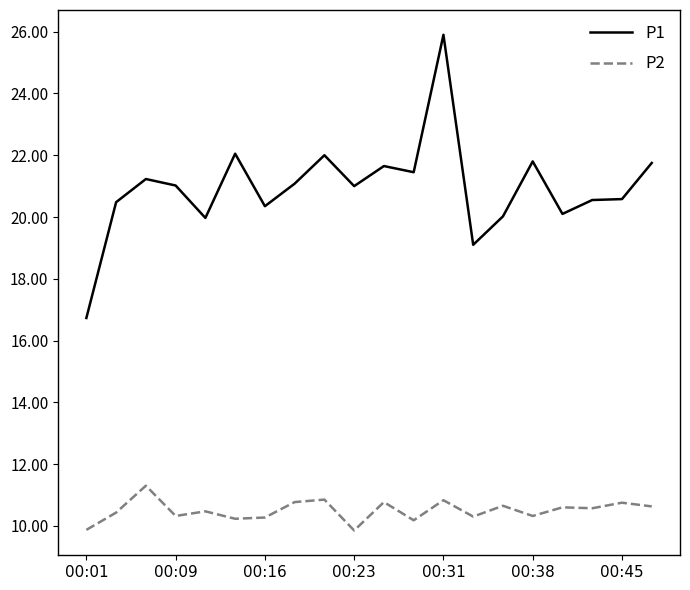

What are all the series names shown in the legend?

P1, P2